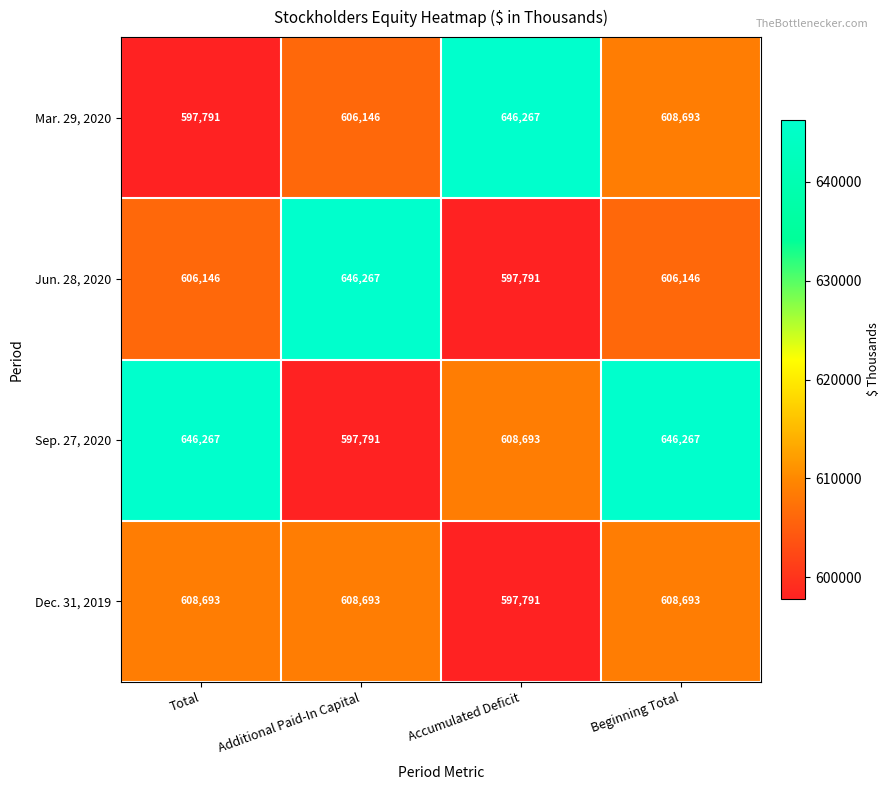

List the labels in order of Mar. 29, 2020 value, smallest first.

Total, Additional Paid-In Capital, Beginning Total, Accumulated Deficit